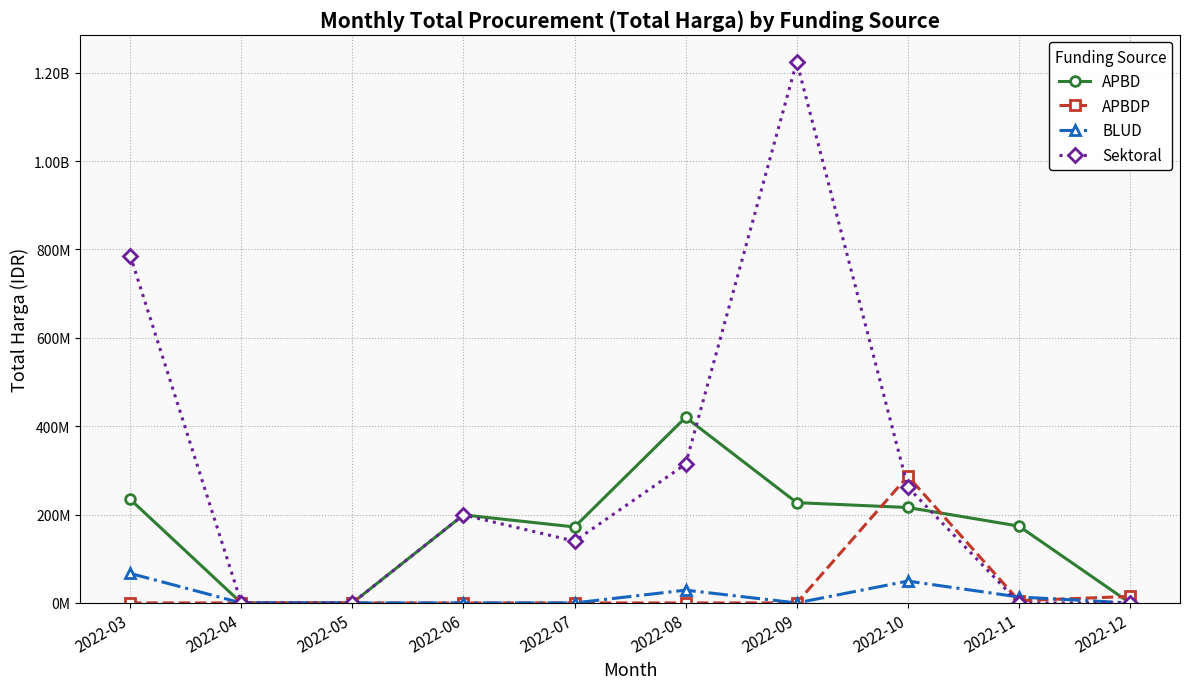

How many intersections are there between APBD and APBDP?

3